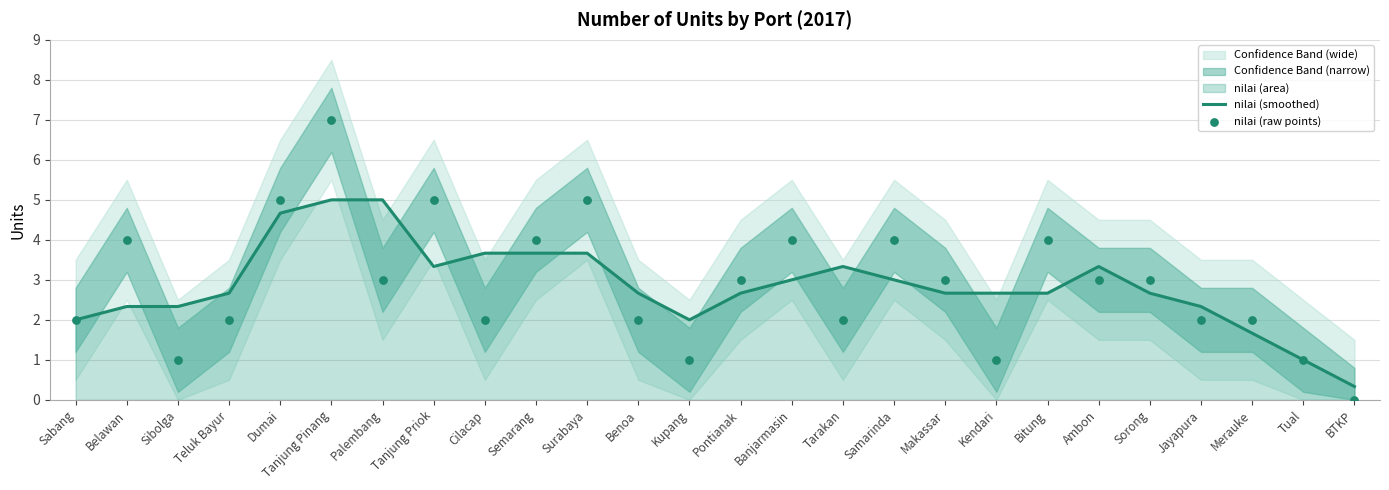

What is the total value across all series at BTKP?

0.3